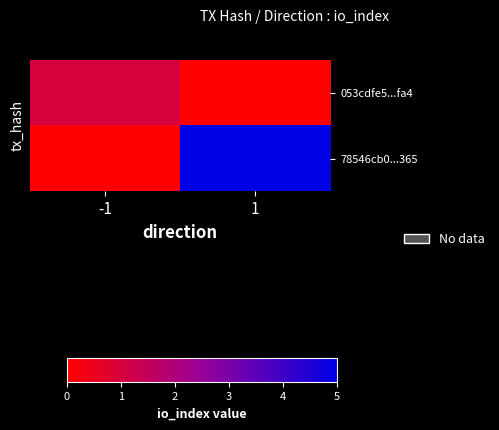

List the series in order of their peak value, lowest first.

053cdfe5...fa4, 78546cb0...365